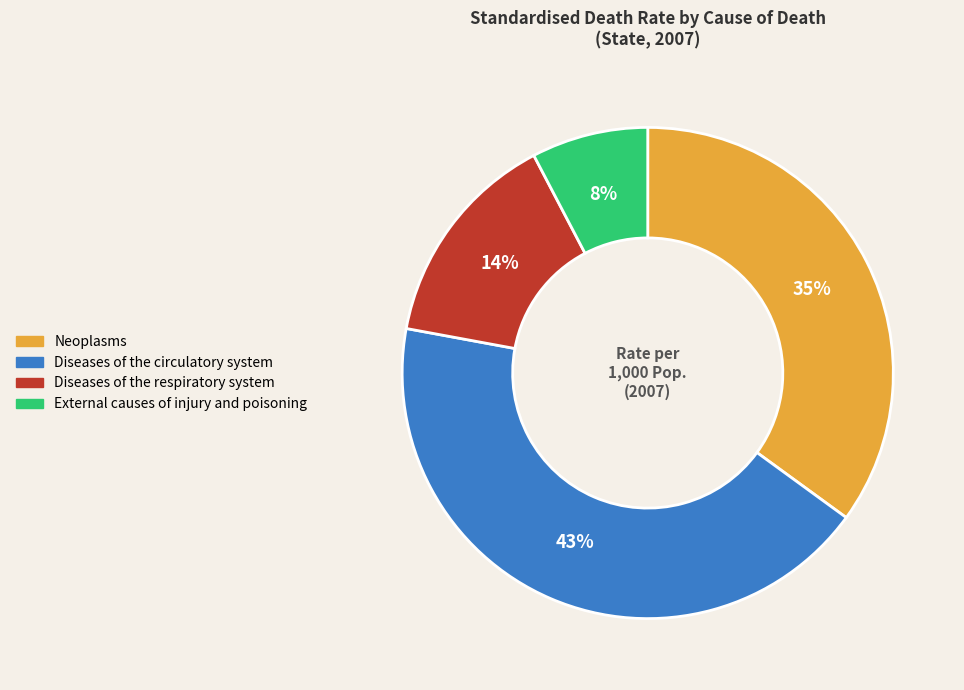

Count the number of slices in the pie.

4